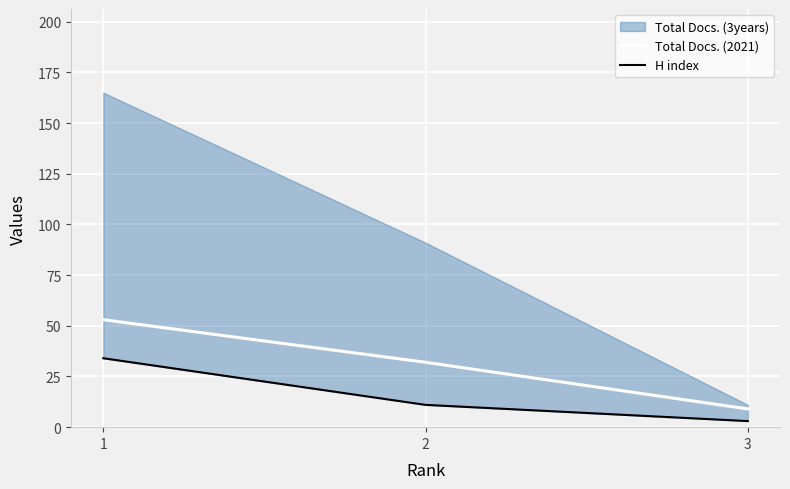

What is the difference between the maximum and minimum values in the H index series?

31